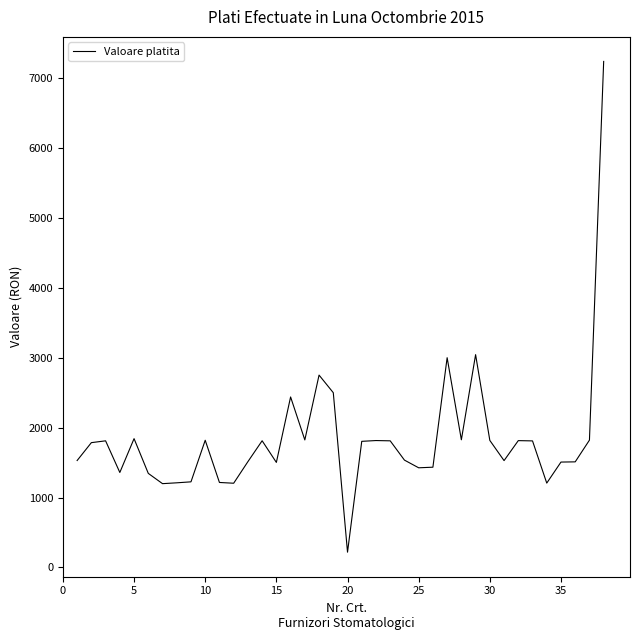

What is the minimum value shown in the chart?

218.0